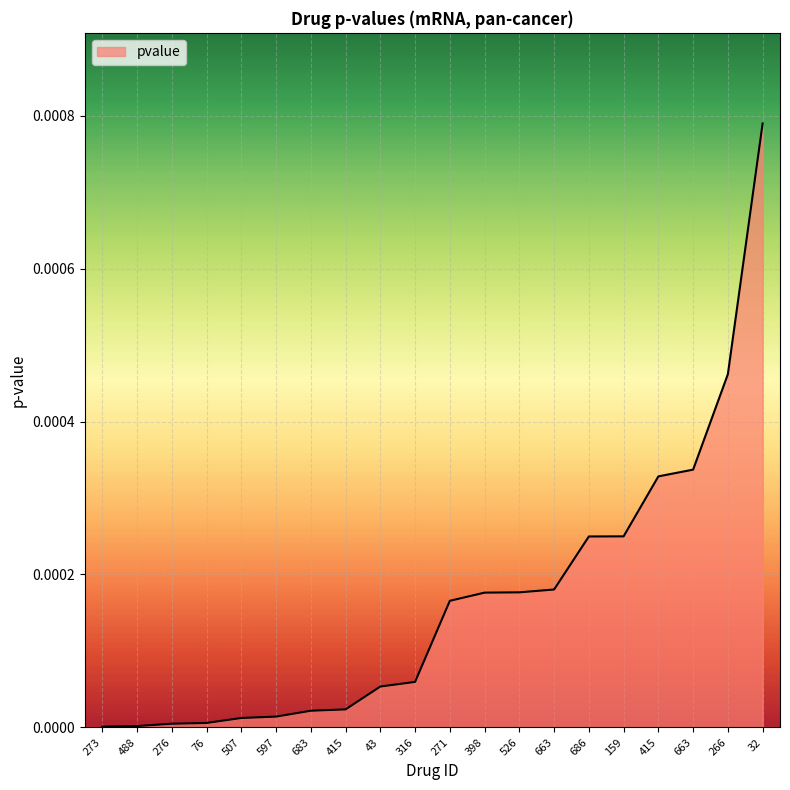

Does the chart have visible grid lines?

Yes